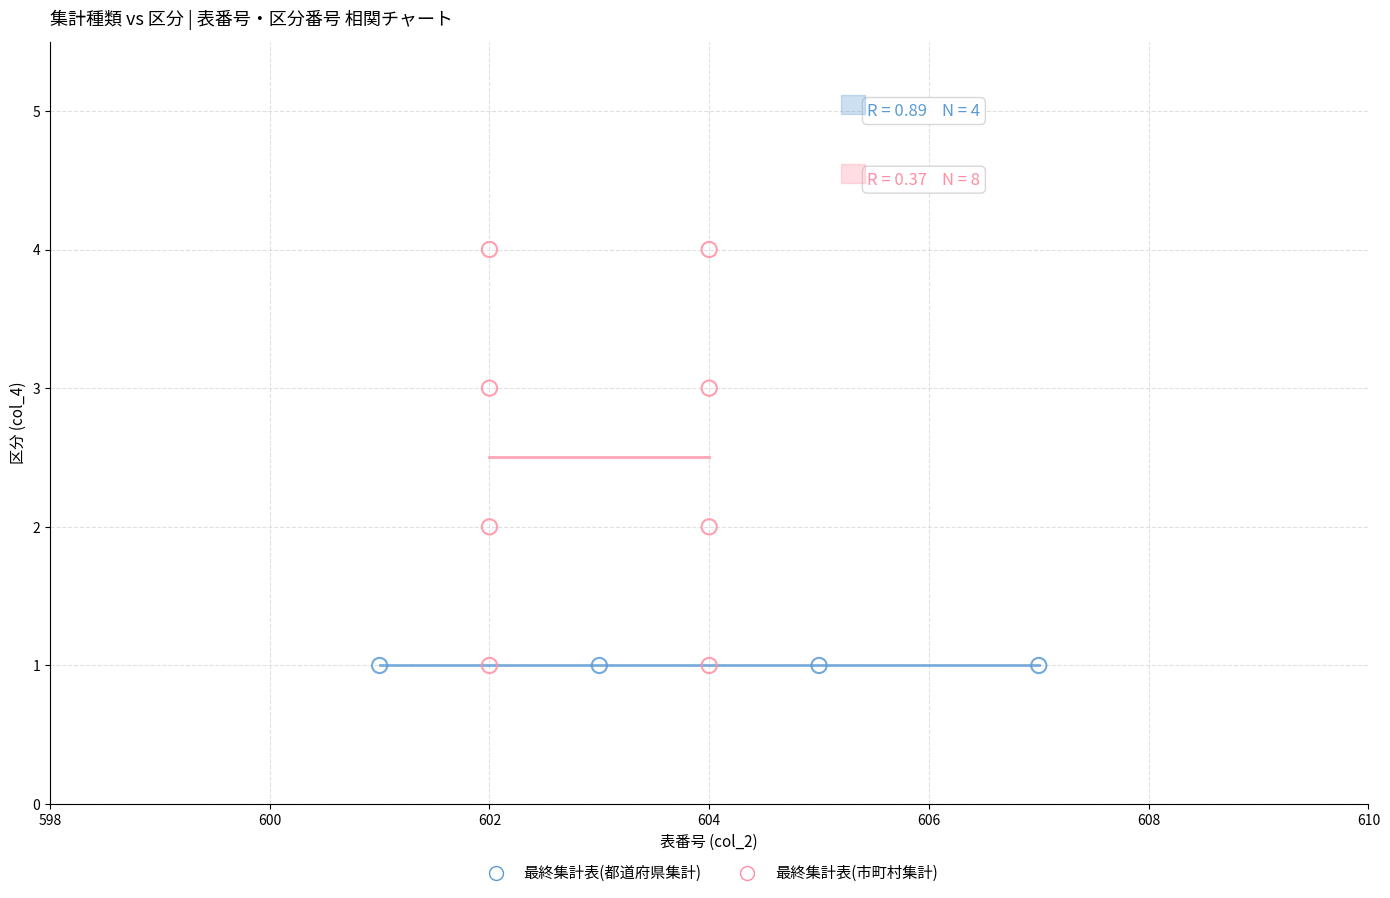

Which series reaches the maximum Y coordinate?

最終集計表(市町村集計)